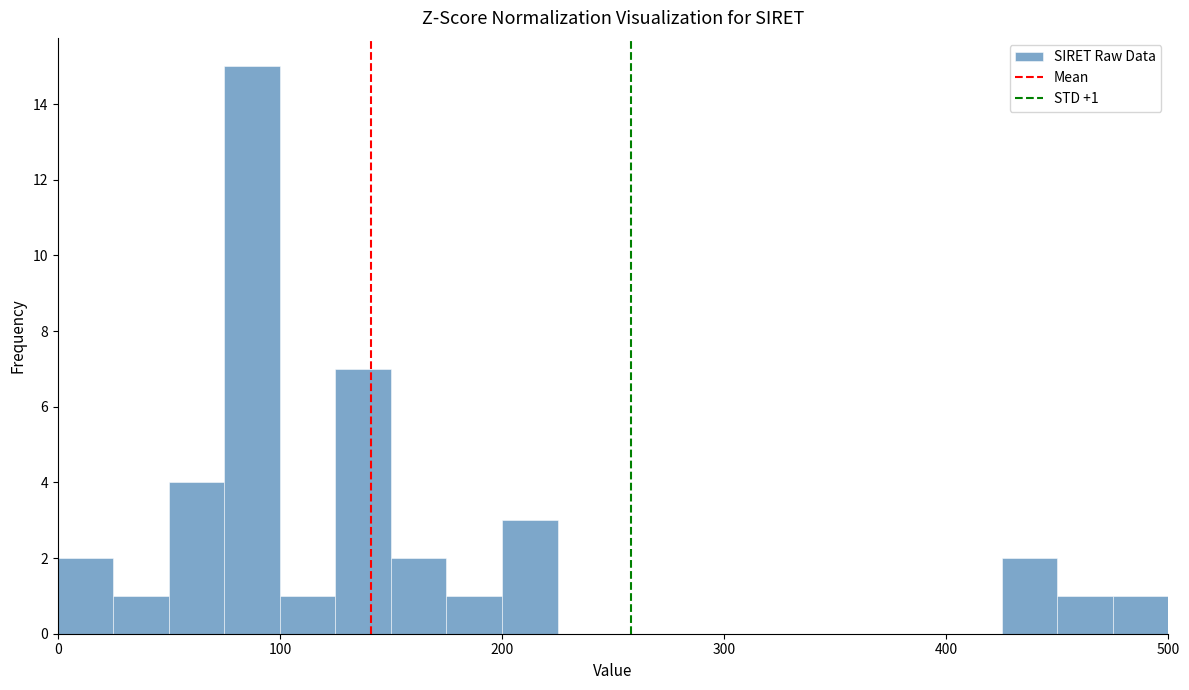

Read against the x-axis, roughly where is the centre of the tallest bar?

90